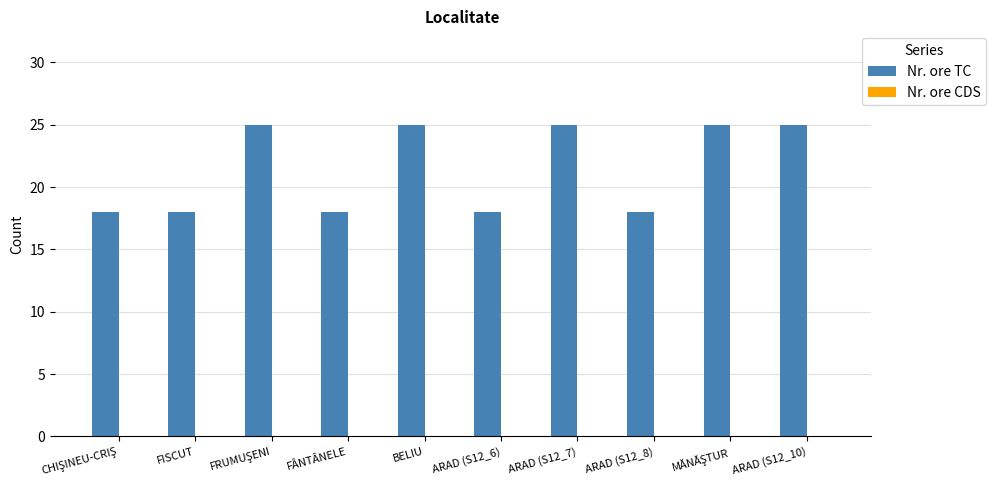

The value at ARAD (S12_6) is 18. True or false?

True